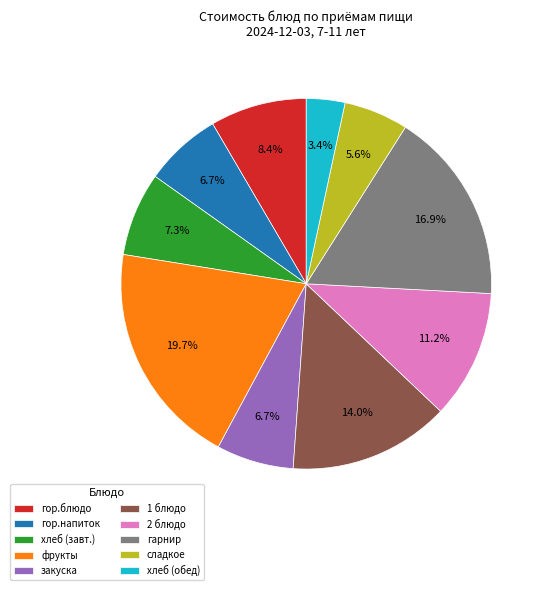

Count the number of slices in the pie.

10